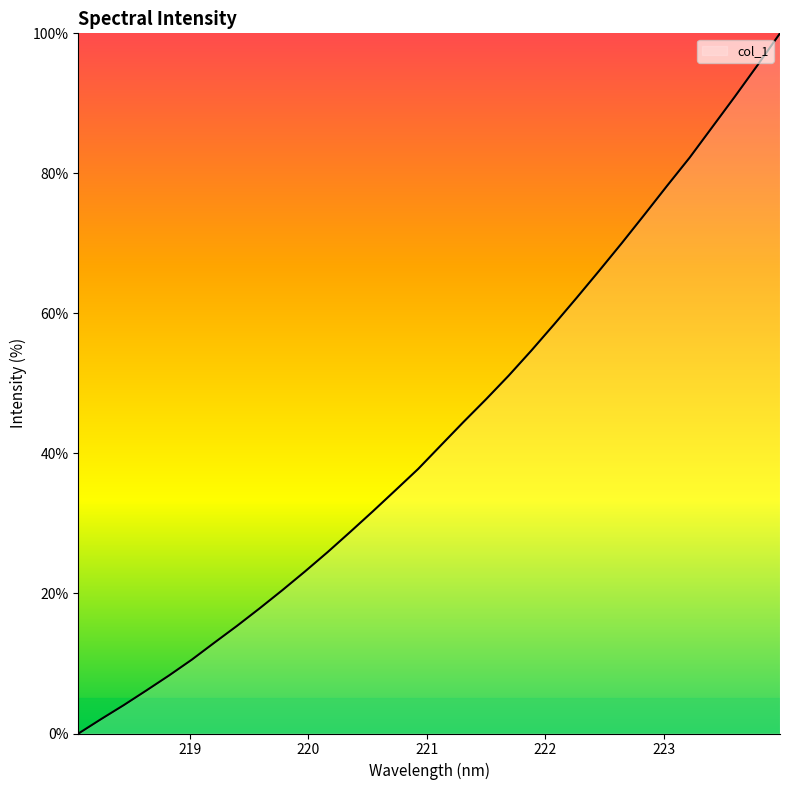

What is the difference between the maximum and minimum values?

100.0